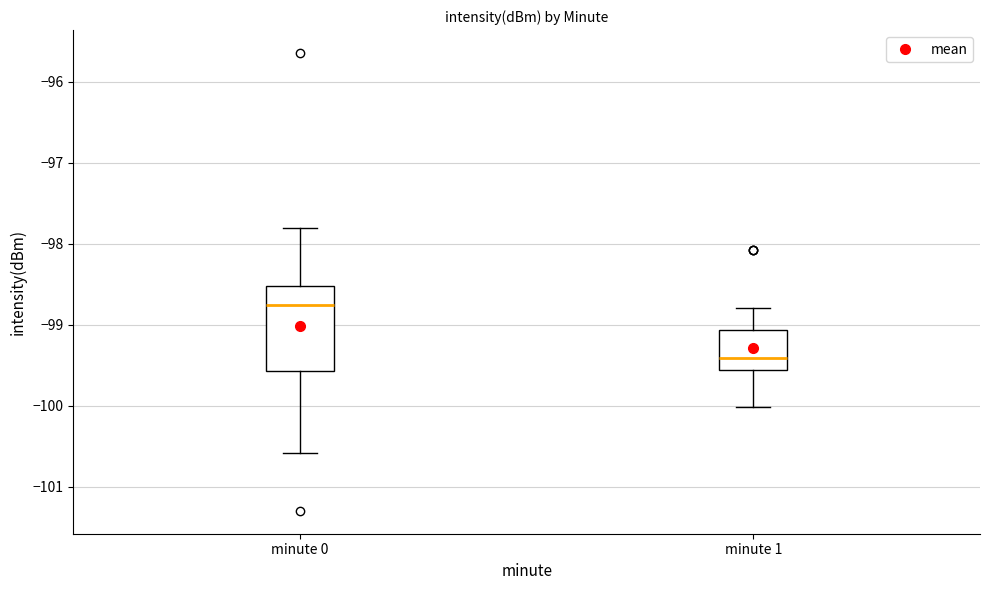

Which box has the highest median line?

minute 0